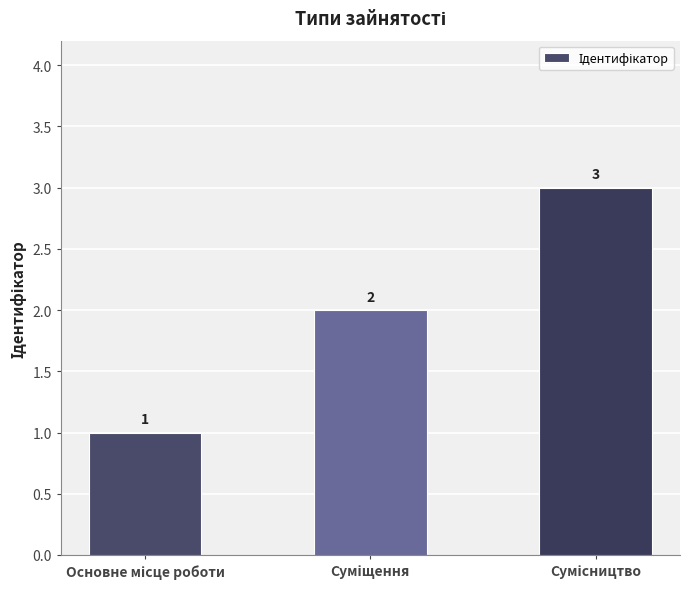

How many values are between 1 and 3?

3